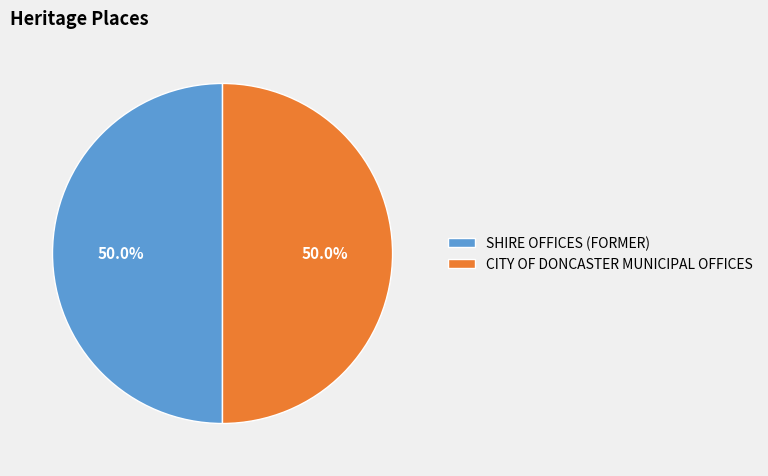

The CITY OF DONCASTER MUNICIPAL OFFICES slice represents 50% of the pie. True or false?

True